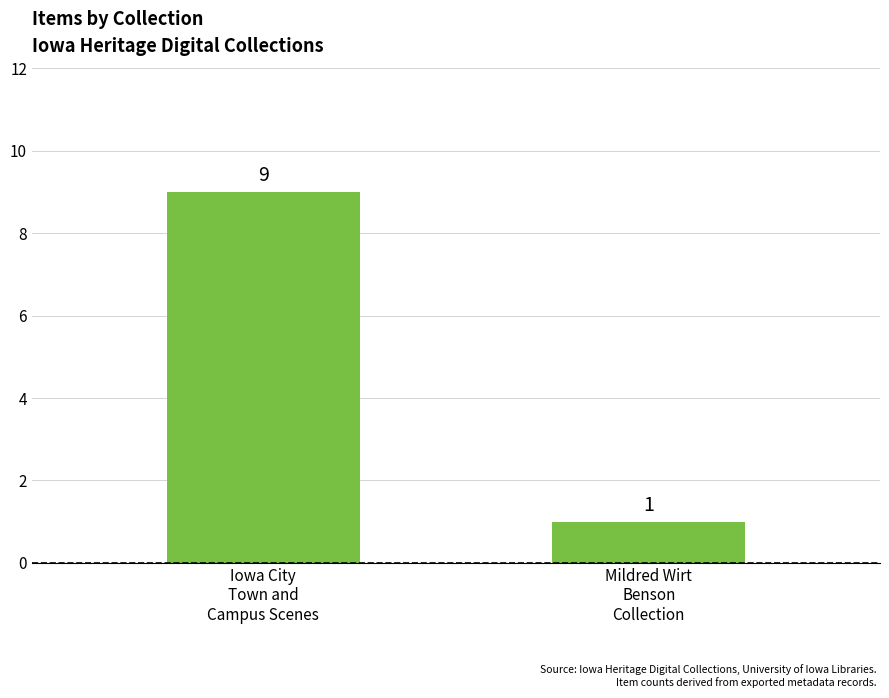

Reading left to right, transcribe all the data shown in this chart.

9	1